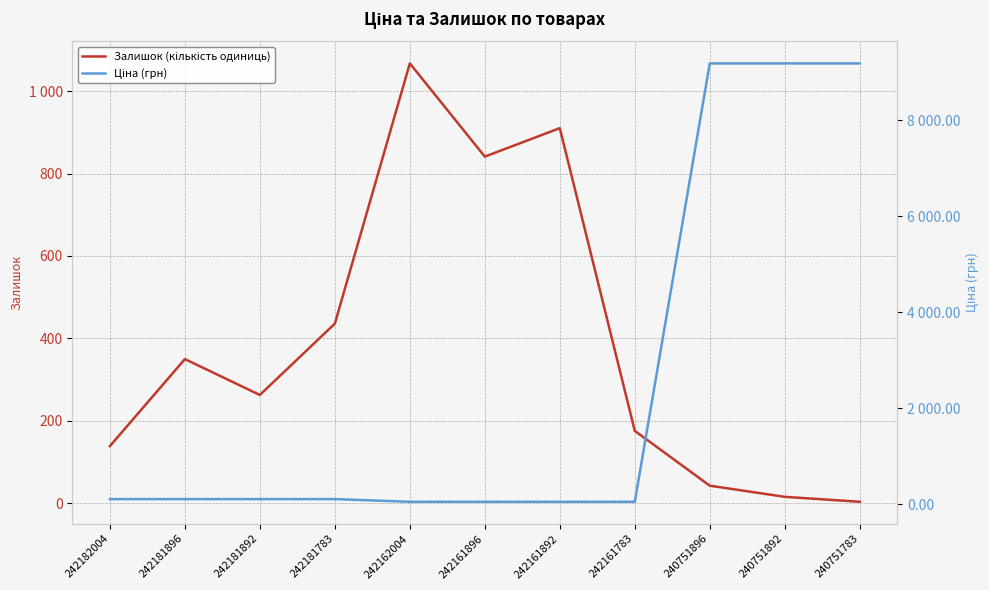

Which series has the widest spread of values?

Ціна (грн)